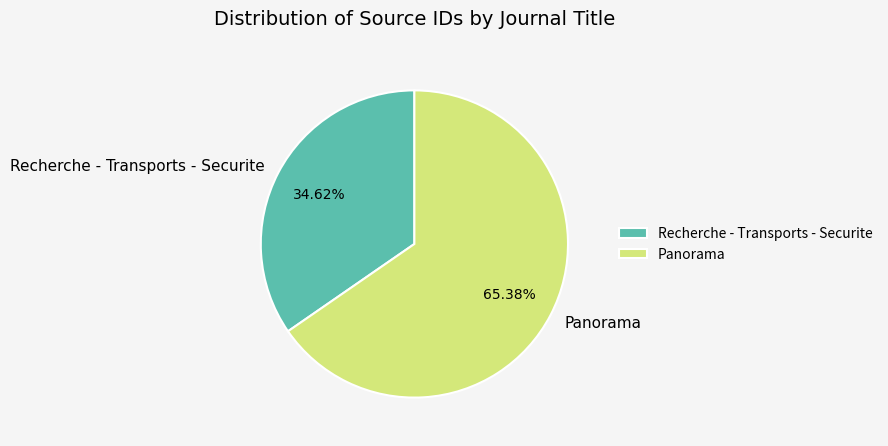

How many slices are in this pie chart?

2